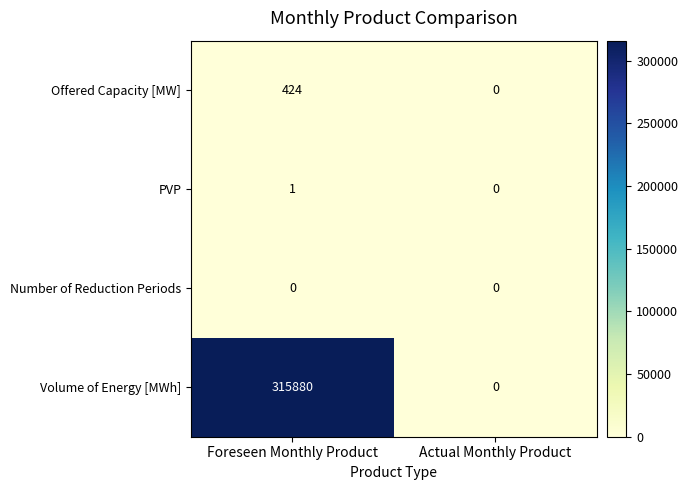

Reading left to right, what are all the values shown in this chart?

Offered Capacity [MW]: Foreseen Monthly Product=424	Actual Monthly Product=0
PVP: Foreseen Monthly Product=1	Actual Monthly Product=0
Number of Reduction Periods: Foreseen Monthly Product=0	Actual Monthly Product=0
Volume of Energy [MWh]: Foreseen Monthly Product=315880	Actual Monthly Product=0